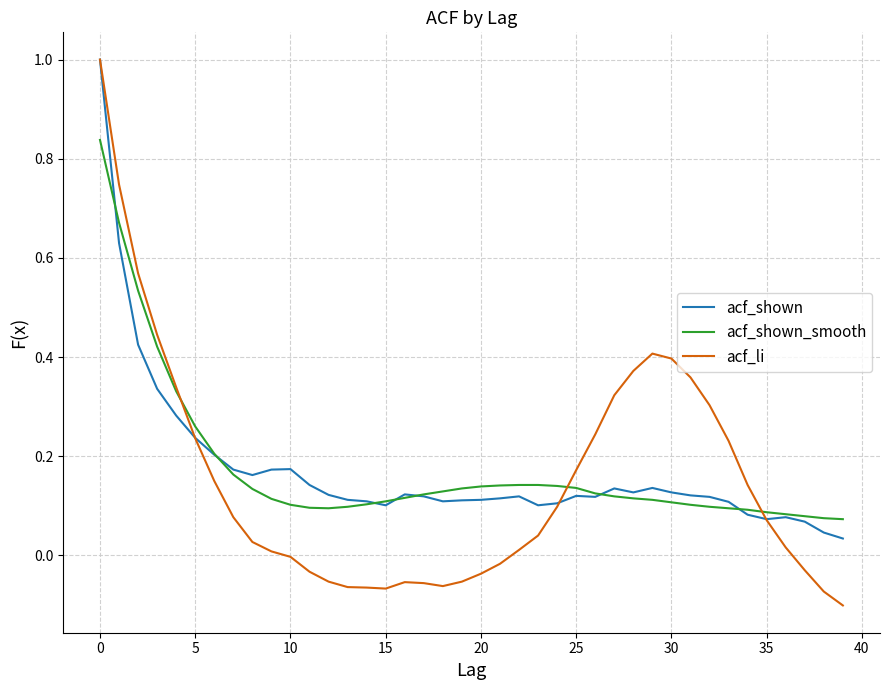

What is the sum of all acf_shown_smooth values?

7.0